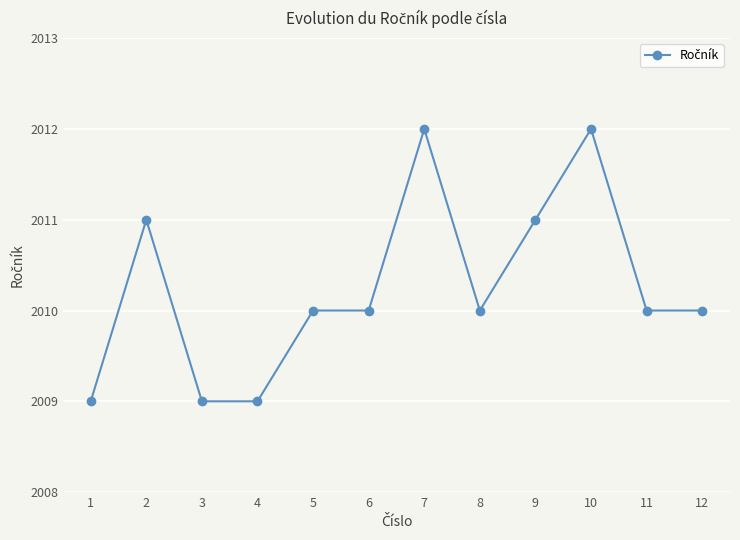

Where is the first local maximum?

2